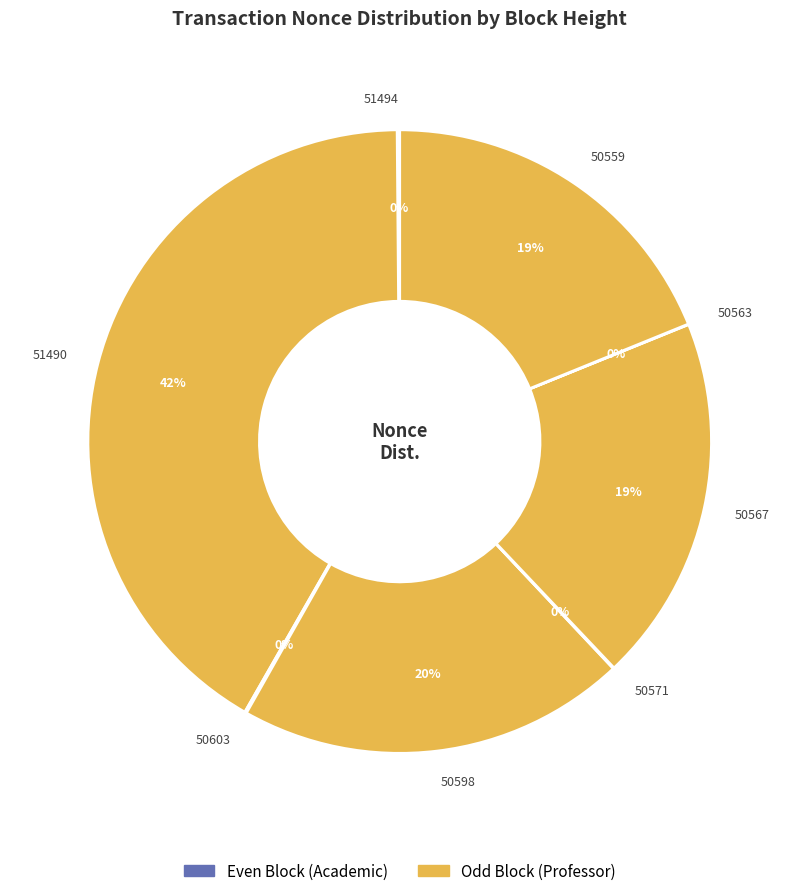

Which category has the biggest portion of the pie?

51490